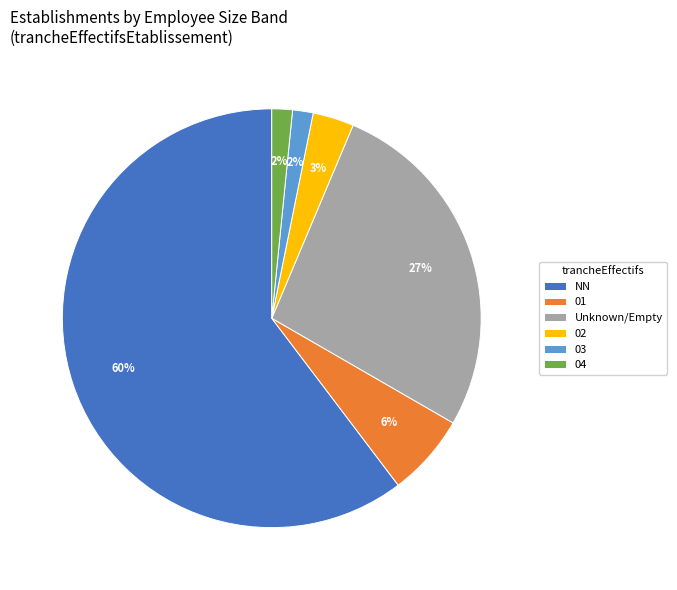

How many slices are in this pie chart?

6